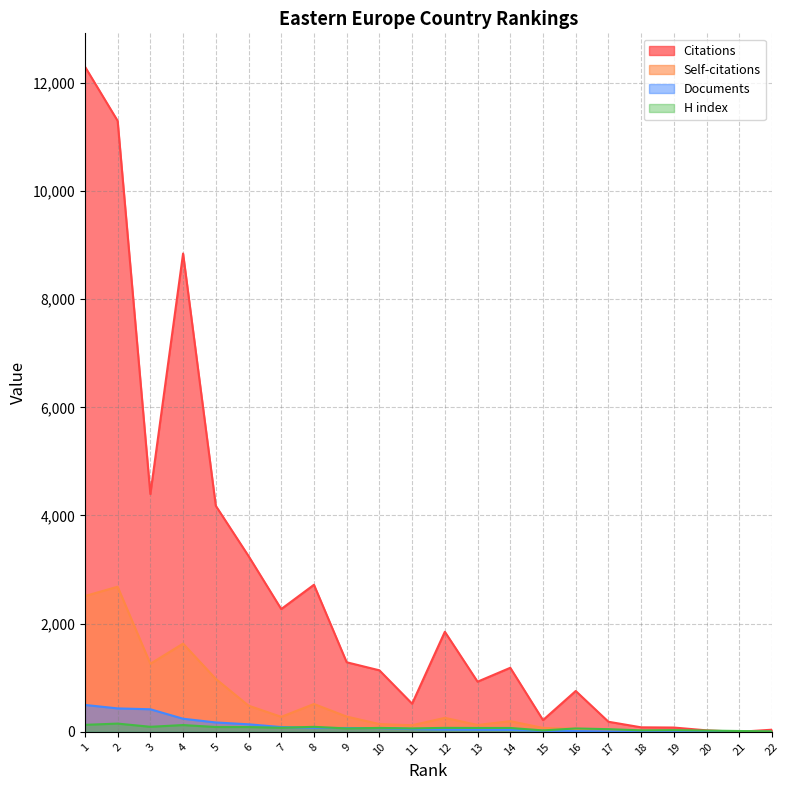

At how many categories does at least one series exceed 1896?

8